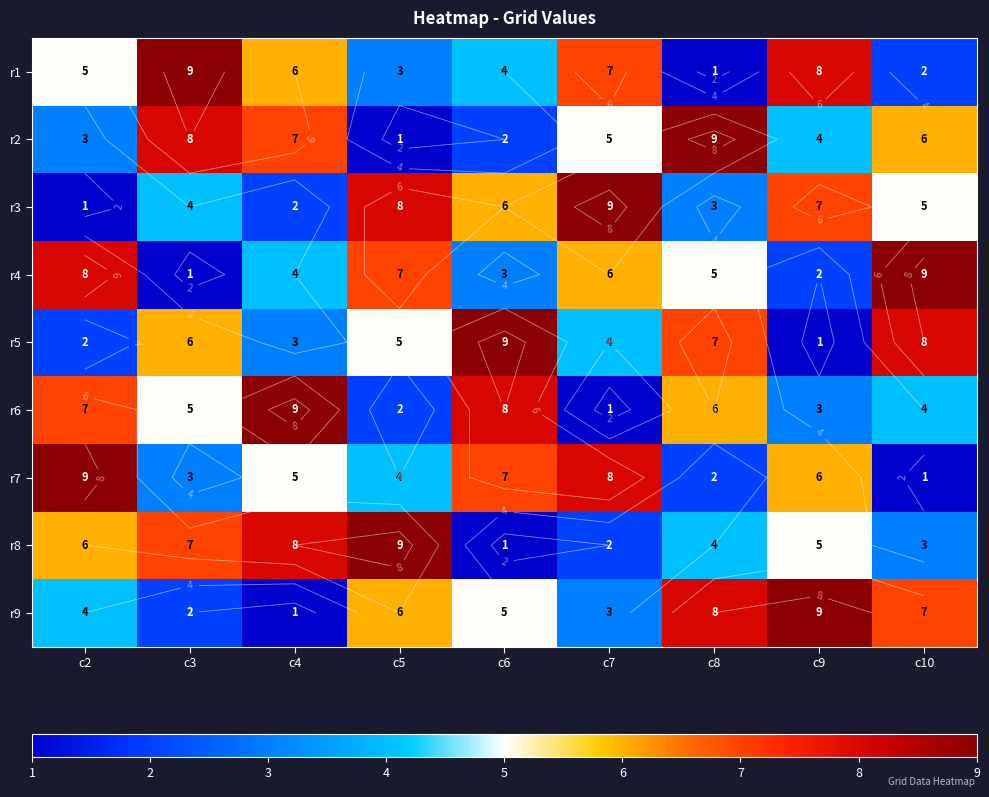

Which category has the lowest value in the r5 series?

c9